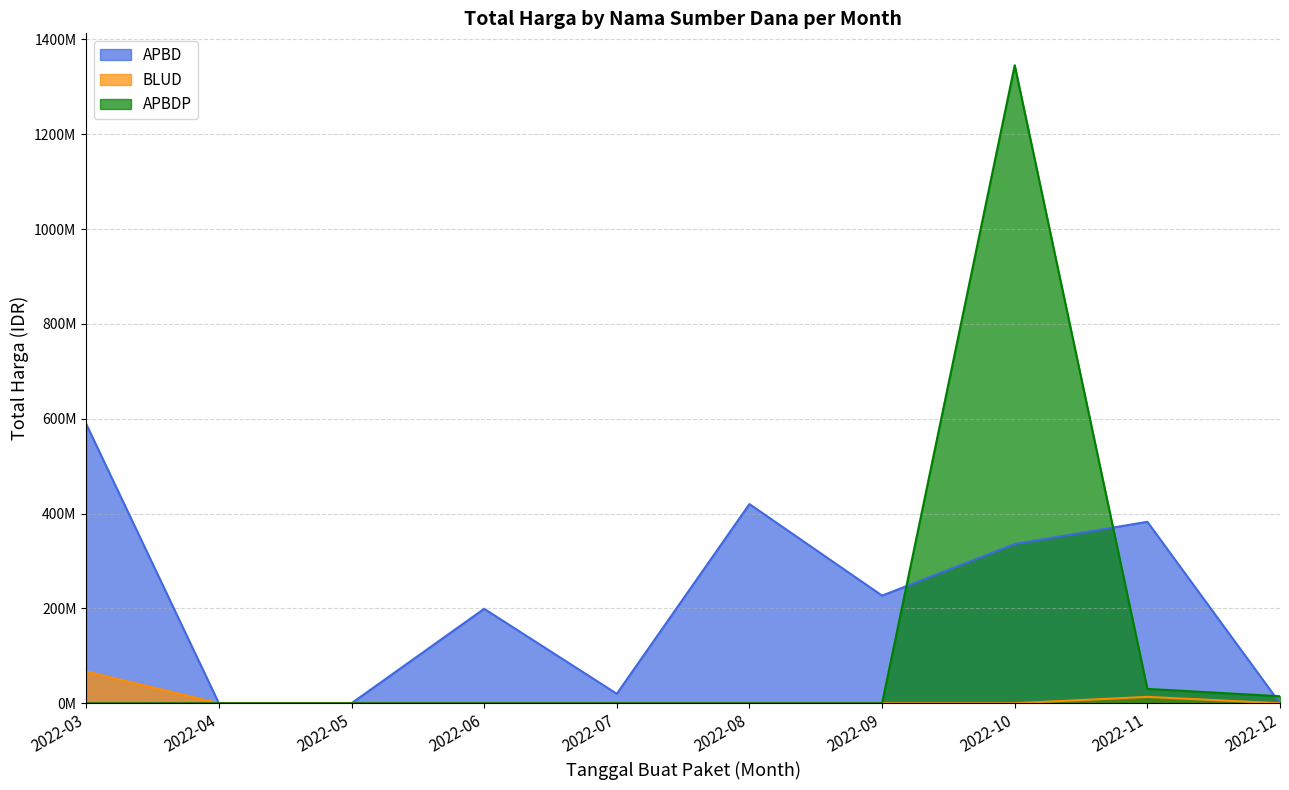

What are all the series names shown in the legend?

APBD, BLUD, APBDP